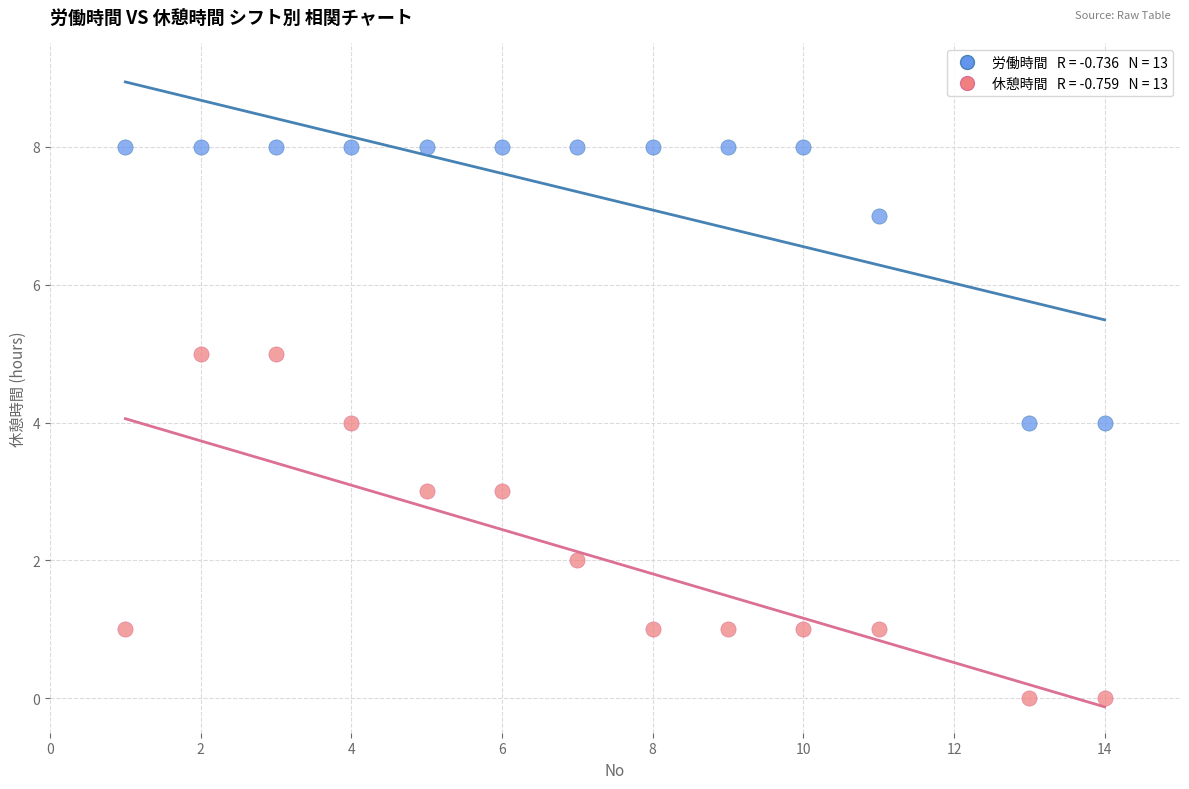

Across all data points, what is the range of X values (max minus min)?

13